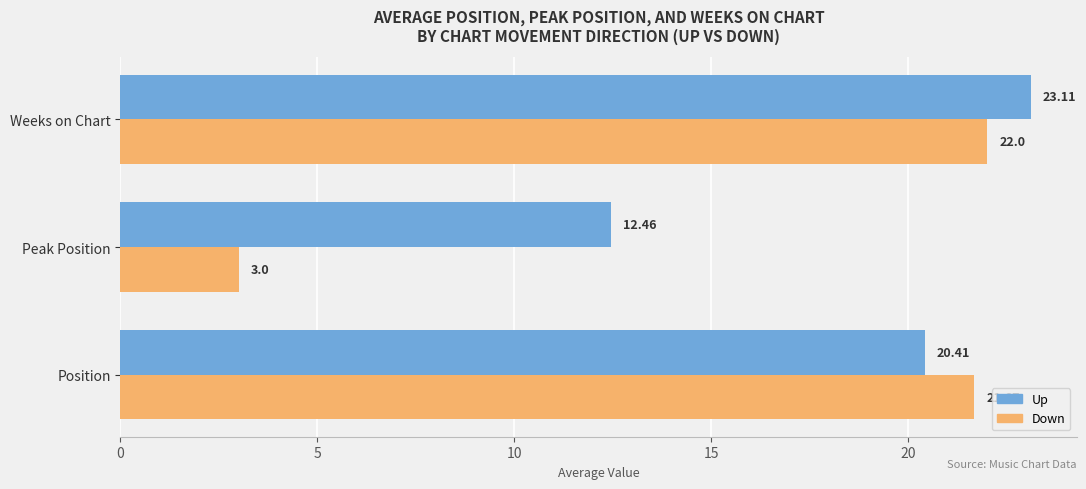

At which category does the chart reach its peak across all series?

Weeks on Chart